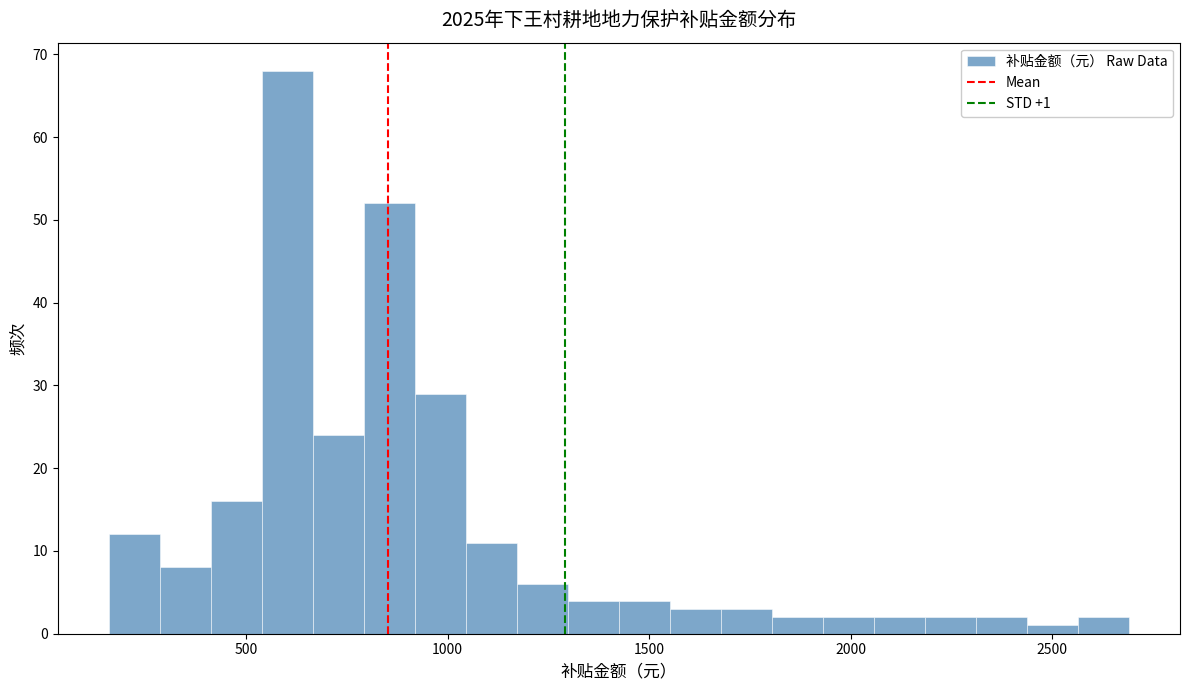

Read against the x-axis, roughly where is the centre of the tallest bar?

600